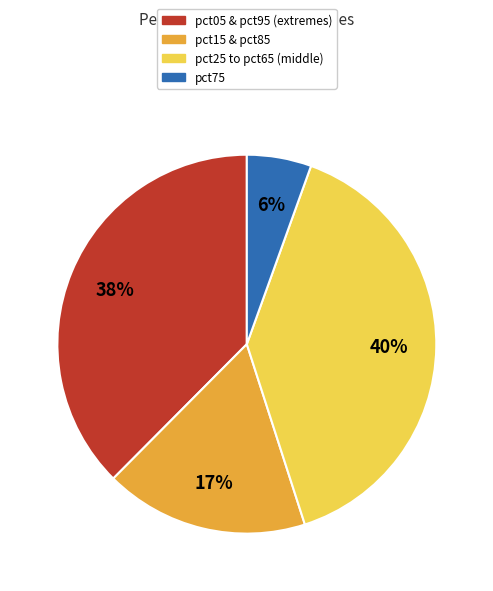

Which has a higher value, pct75 or pct25 to pct65 (middle)?

pct25 to pct65 (middle)